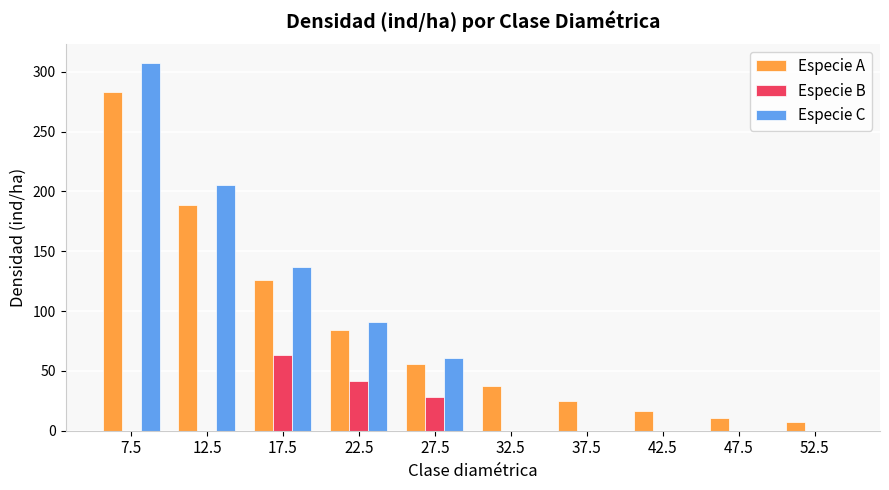

What are all the series names shown in the legend?

Especie A, Especie B, Especie C